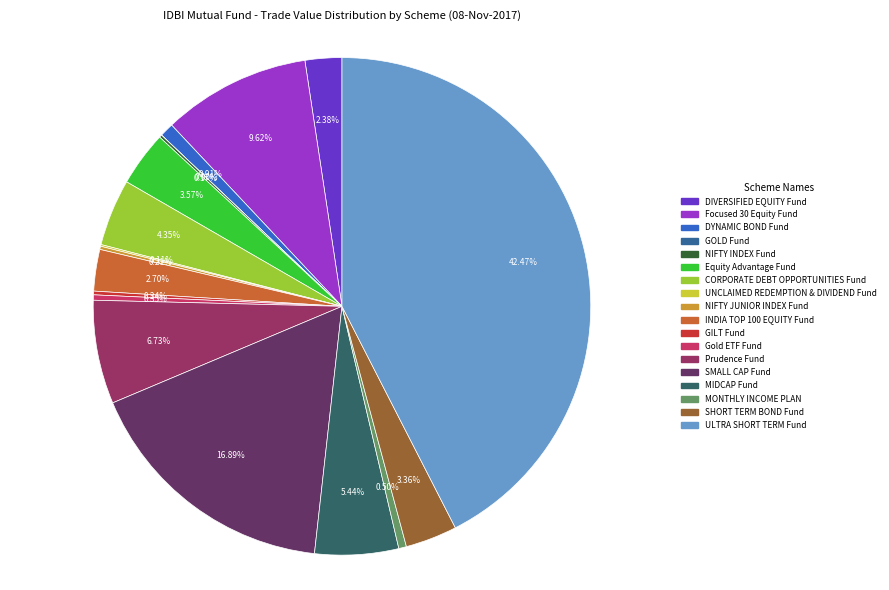

Does any single category account for the majority?

No